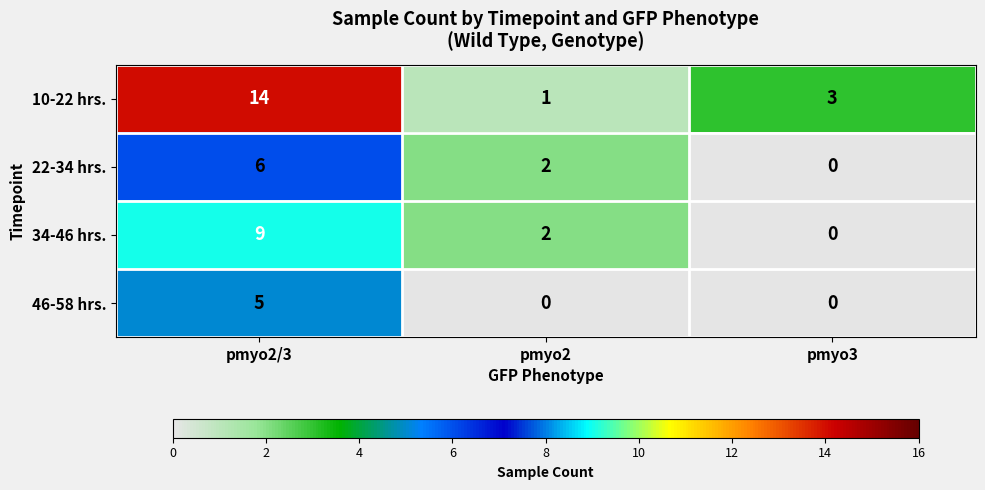

The 22-34 hrs. series shows 3 at pmyo2/3. True or false?

False